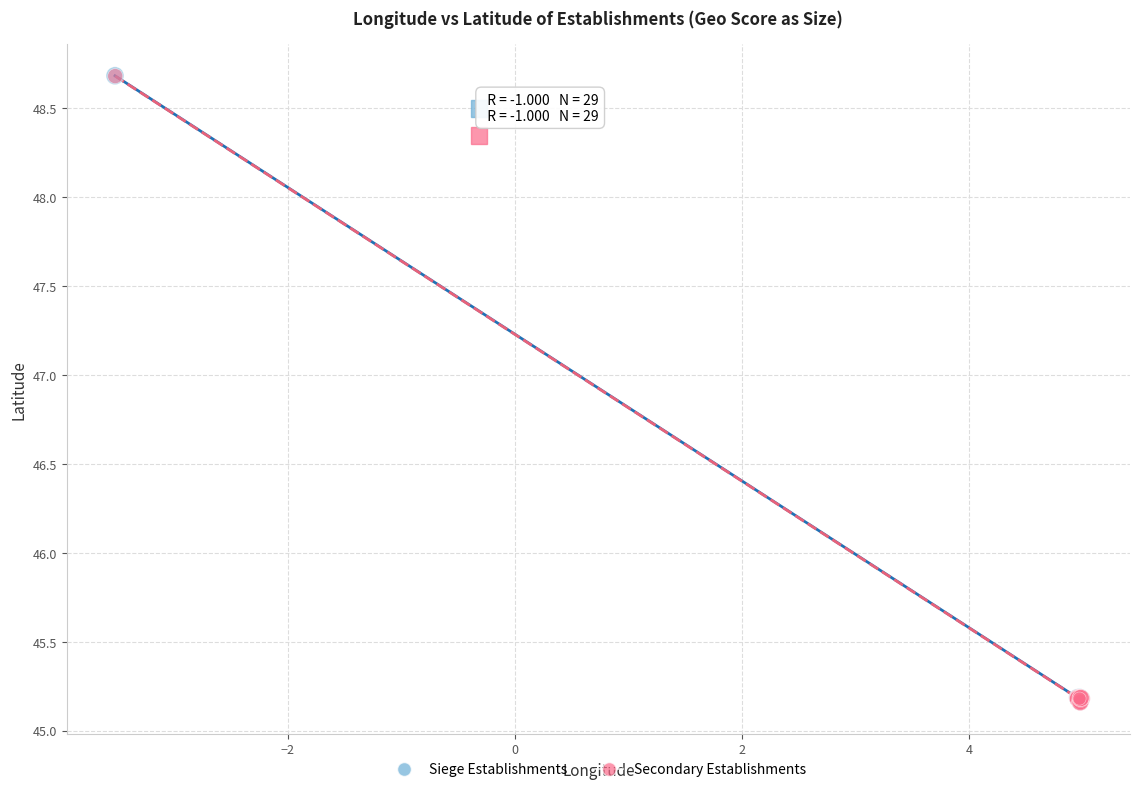

What are all the series names shown in the legend?

Siege Establishments, Secondary Establishments